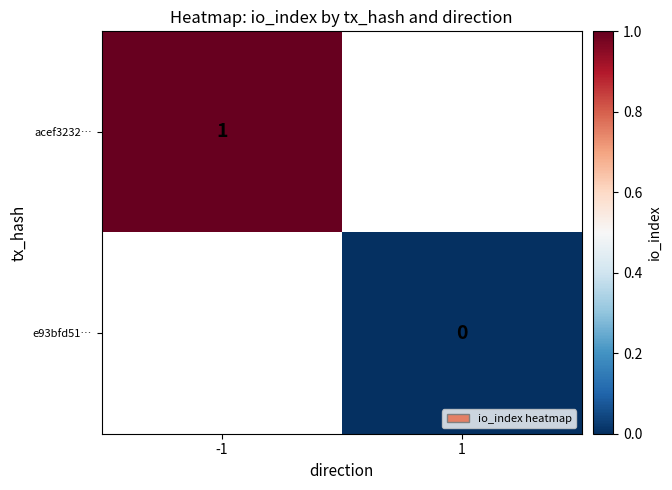

True or false: acef3232… has a value of 1 at -1.

True